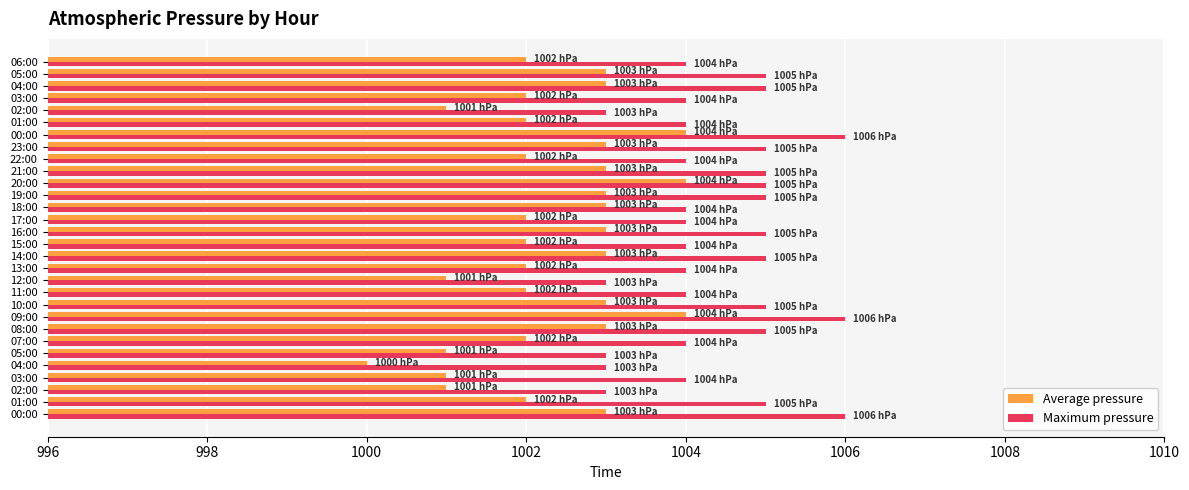

Rank the series by their average value, from lowest to highest.

Average pressure, Maximum pressure